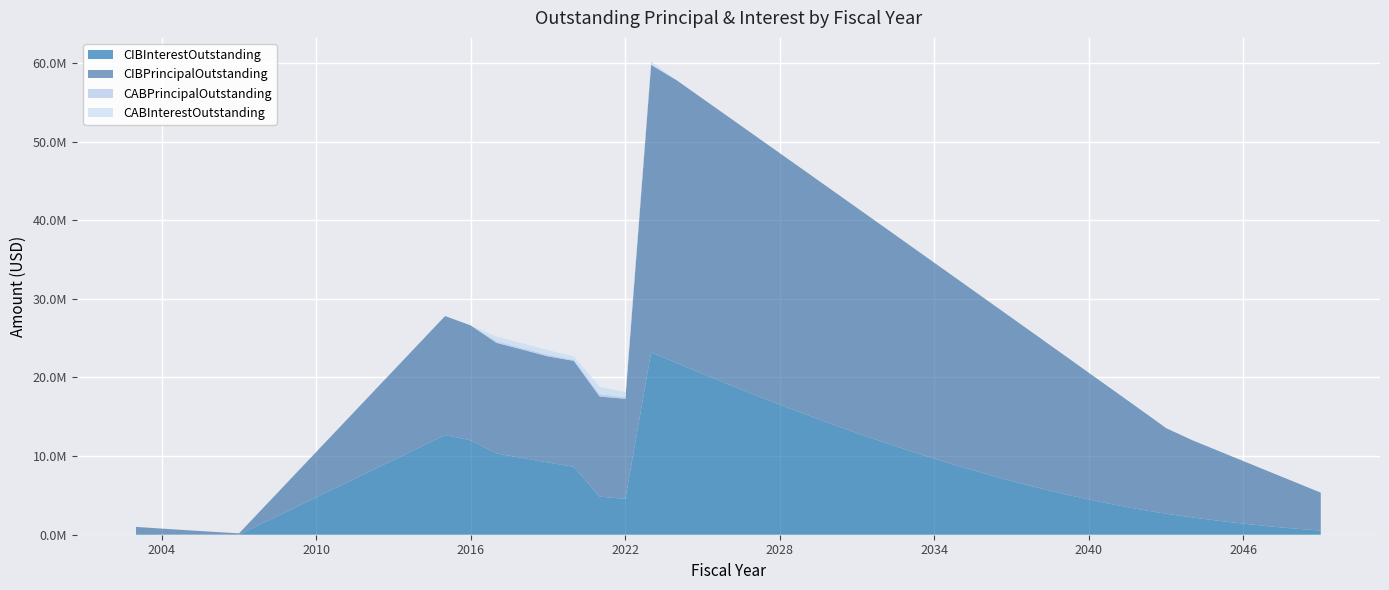

Reading left to right, transcribe all the data shown in this chart.

CIBInterestOutstanding: 108180.0	69440.0	39070.0	17250.0	4250.0	12679900.0	11997925.0	10328800.0	9756900.0	9190600.0	8630400.0	4844969.7	4557633.1	23191316.2	21832309.9	20462623.3	19122229.9	17812986.7	16536300.3	15294065.1	14088076.7	12920142.9	11792272.0	10706518.1	9665060.0	8669966.2	7723500.5	6828006.4	5985602.4	5199648.0	4472489.2	3806341.2	3203550.0	2666450.0	2204475.0	1786700.0	1408025.0	1070150.0	774775.0	523600.0
CIBPrincipalOutstanding: 890000.0	710000.0	530000.0	350000.0	170000.0	15130000.0	14610000.0	14065000.0	13785000.0	13480000.0	13480000.0	12730000.0	12730000.0	36555000.0	35940000.0	34995000.0	34020000.0	33015000.0	31975000.0	30900000.0	29785000.0	28630000.0	27435000.0	26195000.0	24910000.0	23580000.0	22195000.0	20760000.0	19270000.0	17720000.0	16110000.0	14440000.0	12705000.0	10880000.0	9830000.0	8910000.0	7950000.0	6950000.0	5910000.0	4825000.0
CABPrincipalOutstanding: 0.0	0.0	0.0	0.0	0.0	0.0	0.0	204998.3	204998.3	204998.3	121385.8	308269.8	198216.7	79555.8	0.0	0.0	0.0	0.0	0.0	0.0	0.0	0.0	0.0	0.0	0.0	0.0	0.0	0.0	0.0	0.0	0.0	0.0	0.0	0.0	0.0	0.0	0.0	0.0	0.0	0.0
CABInterestOutstanding: 0.0	0.0	0.0	0.0	0.0	0.0	0.0	595001.7	595001.7	595001.7	428614.2	941730.2	641783.3	345444.2	0.0	0.0	0.0	0.0	0.0	0.0	0.0	0.0	0.0	0.0	0.0	0.0	0.0	0.0	0.0	0.0	0.0	0.0	0.0	0.0	0.0	0.0	0.0	0.0	0.0	0.0